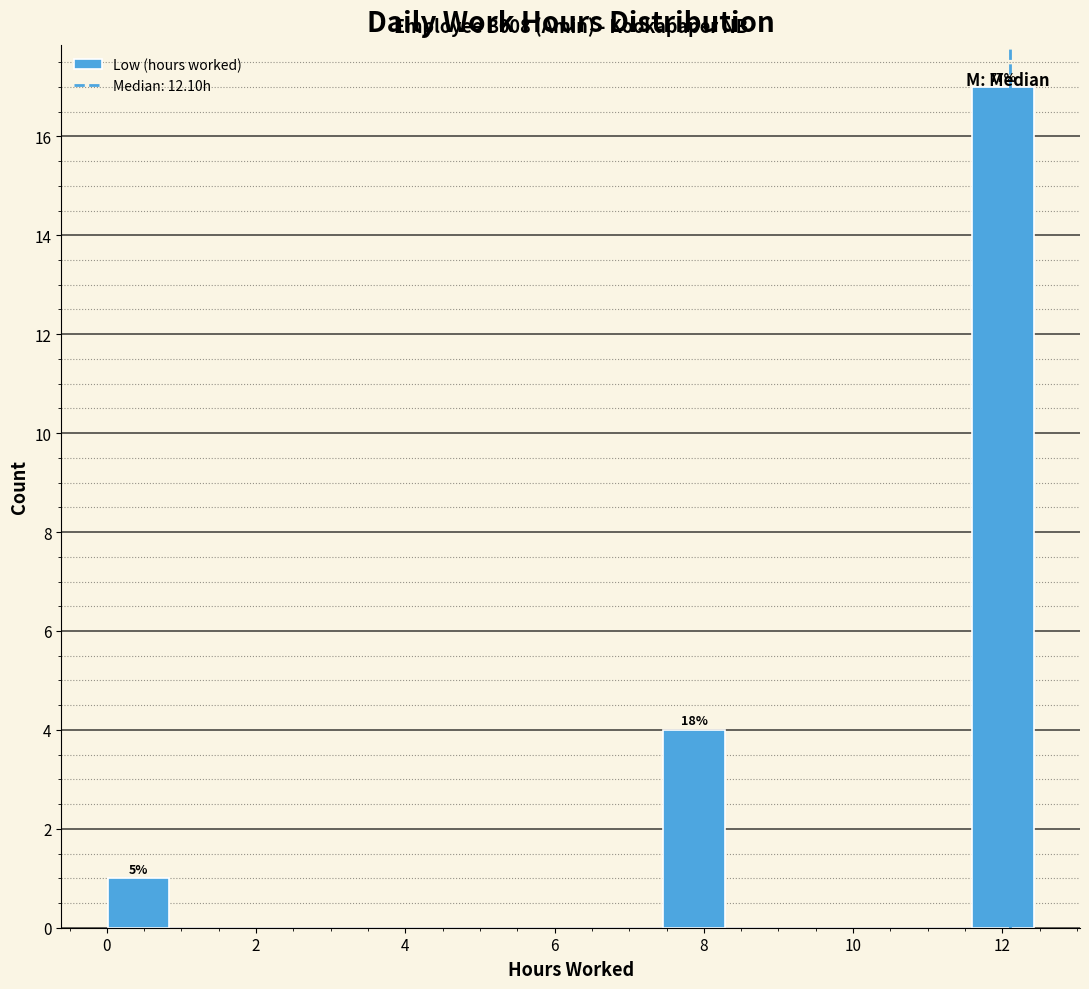

Which range on the x-axis has the tallest bar?

11.6 to 12.4